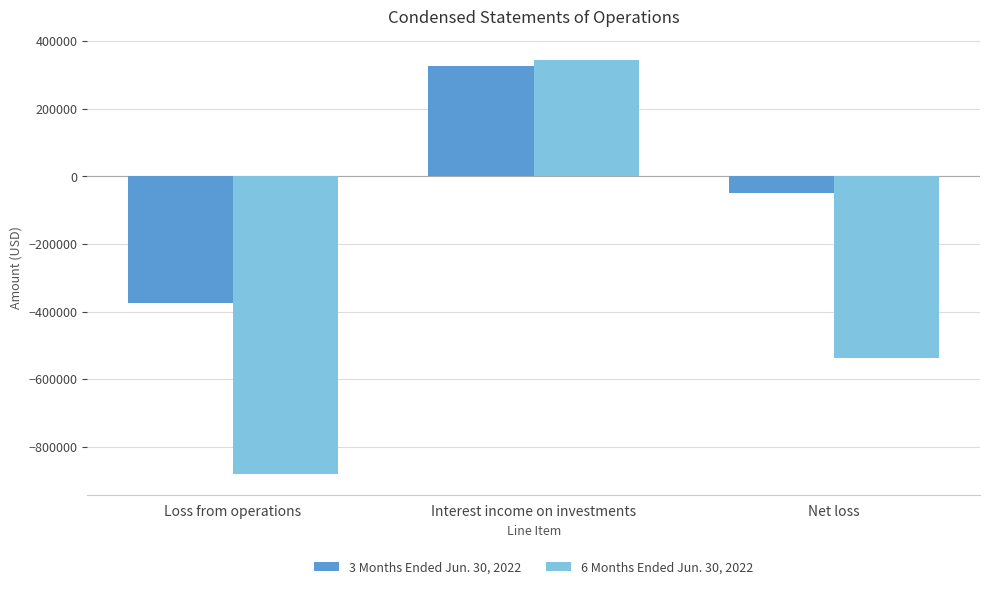

How many categories are shown in the chart?

3